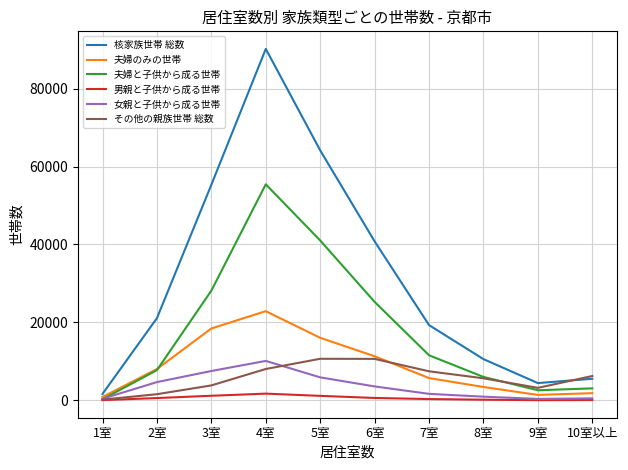

Which series has the largest total across all categories?

核家族世帯 総数